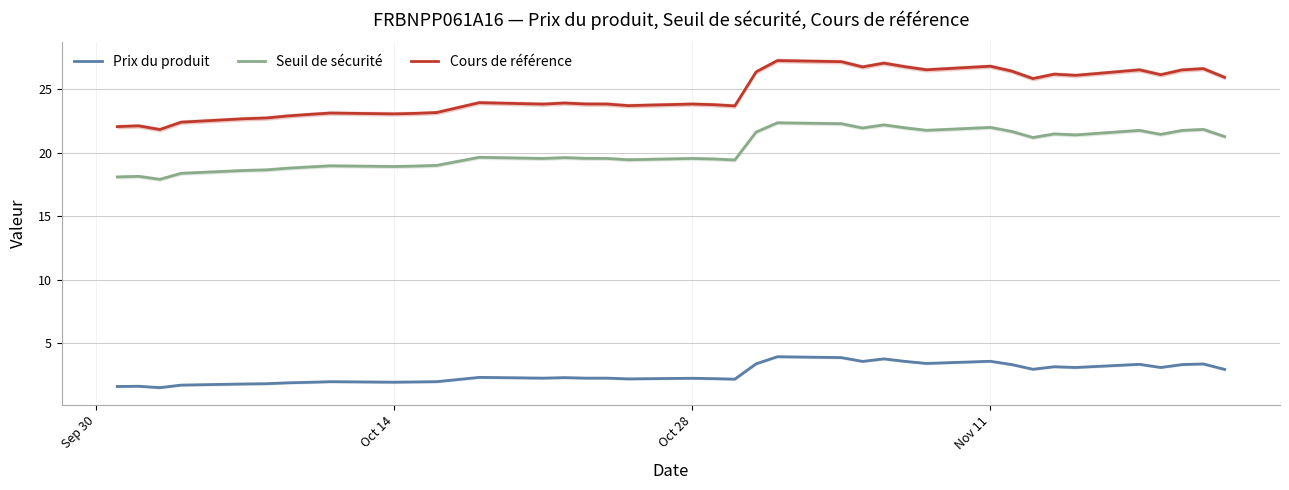

What is the lowest value of the Prix du produit series?

1.5